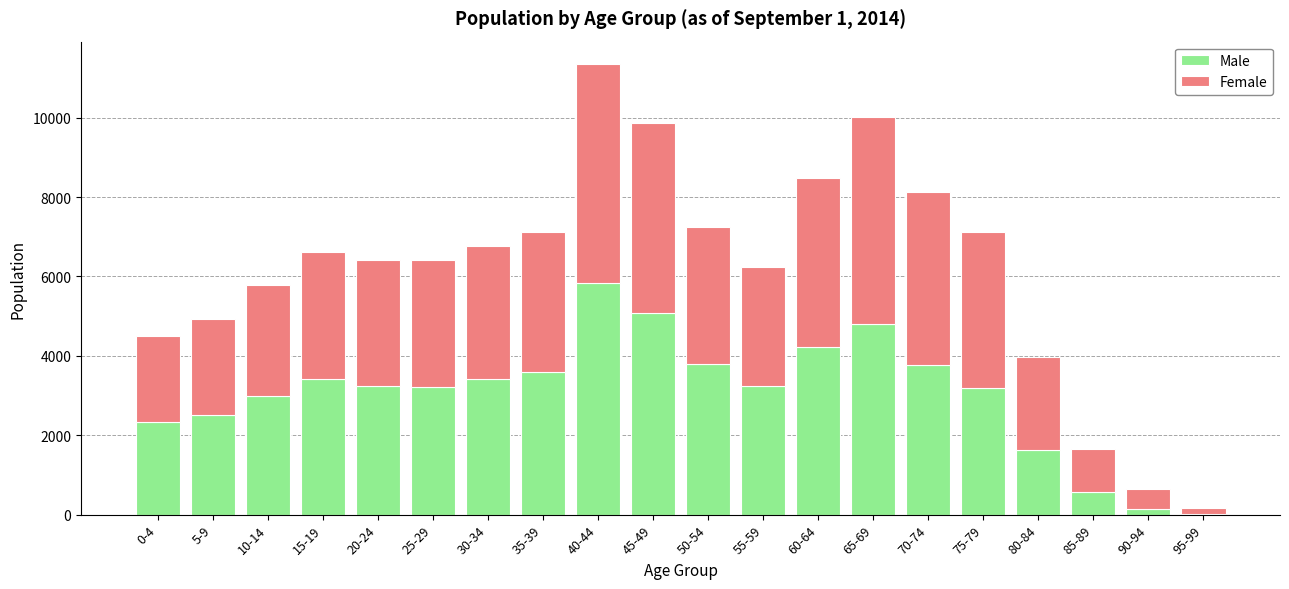

What is the difference between the Male values at 0-4 and 20-24?

921